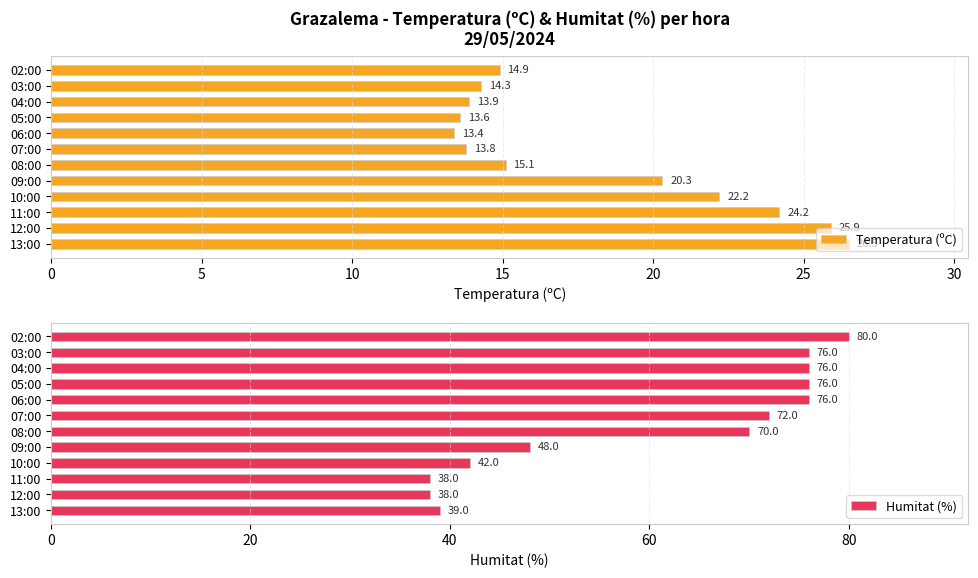

The value of Temperatura (ºC) at 12:00 is 25.9. True or false?

True